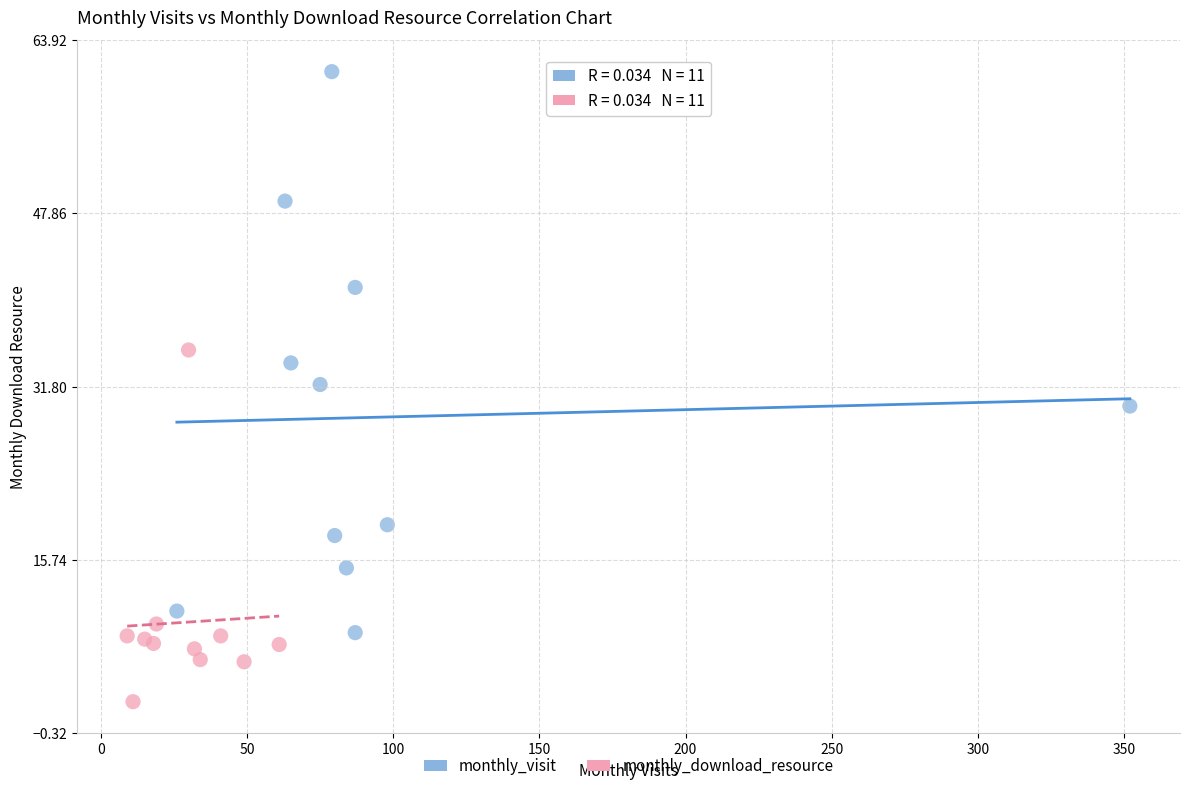

Which series reaches the minimum Y coordinate?

monthly_download_resource